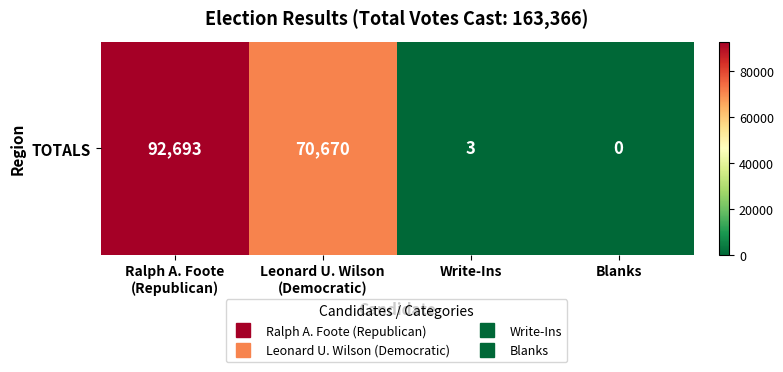

How many data points are above 70670?

1